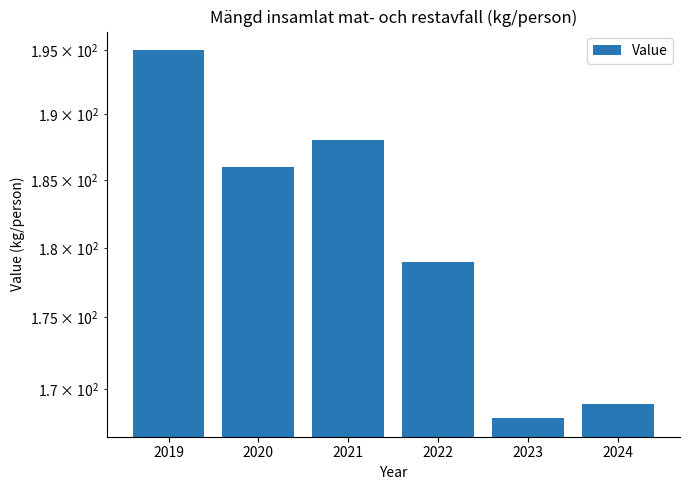

What is the change in value from 2022 to 2024?

-10